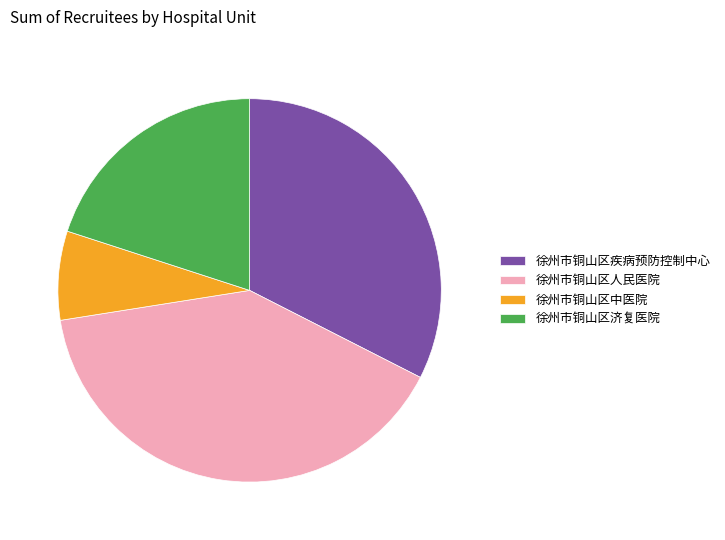

Count the number of slices in the pie.

4